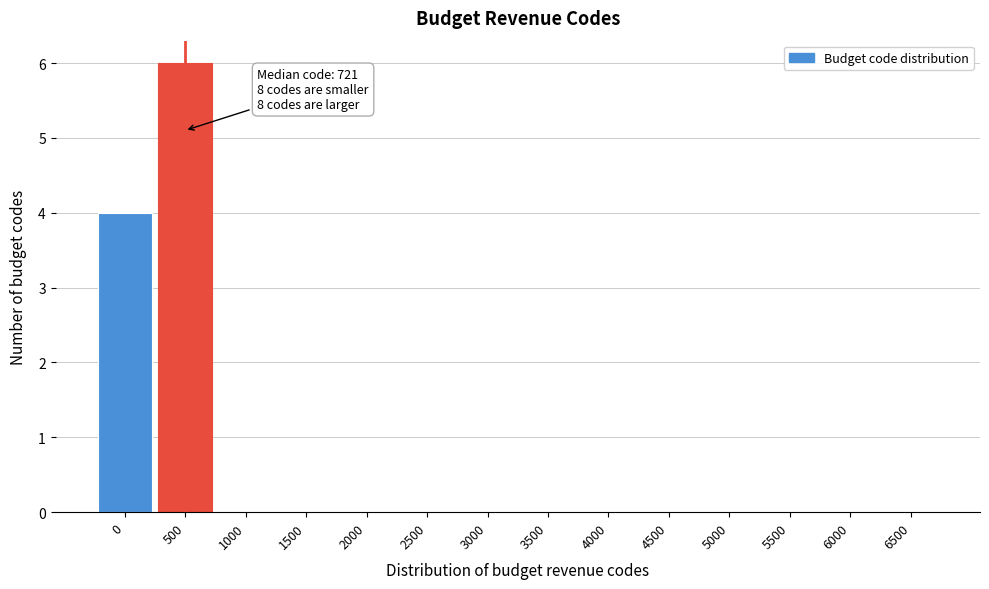

Reading left to right, what are all the values shown in this chart?

0=4	500=6	1000=0	1500=0	2000=0	2500=0	3000=0	3500=0	4000=0	4500=0	5000=0	5500=0	6000=0	6500=0